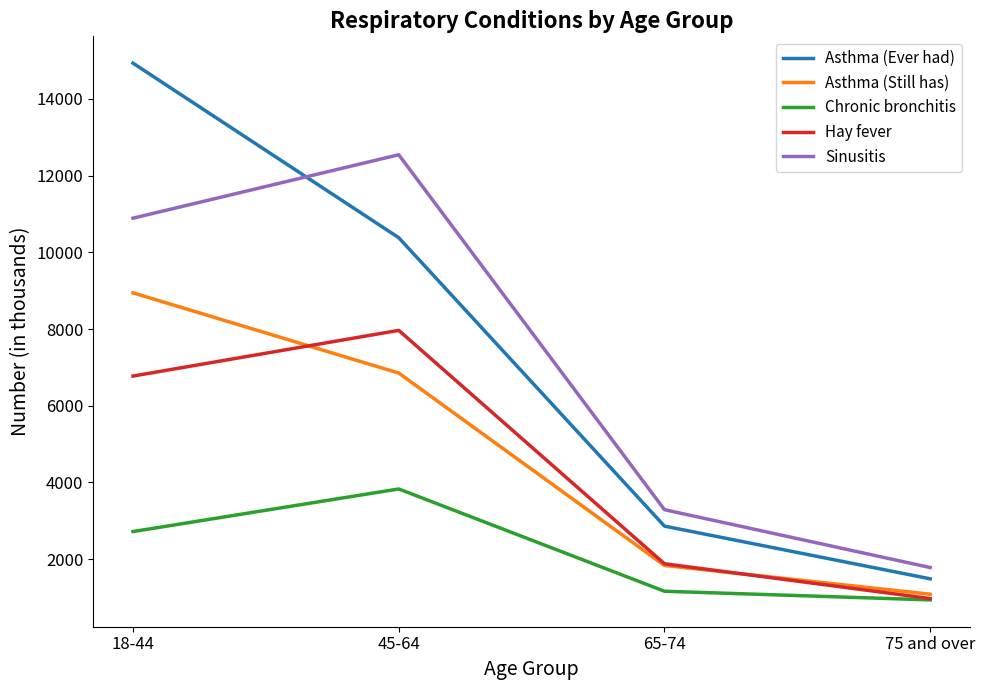

At which label is Sinusitis closest to 7162?

18-44